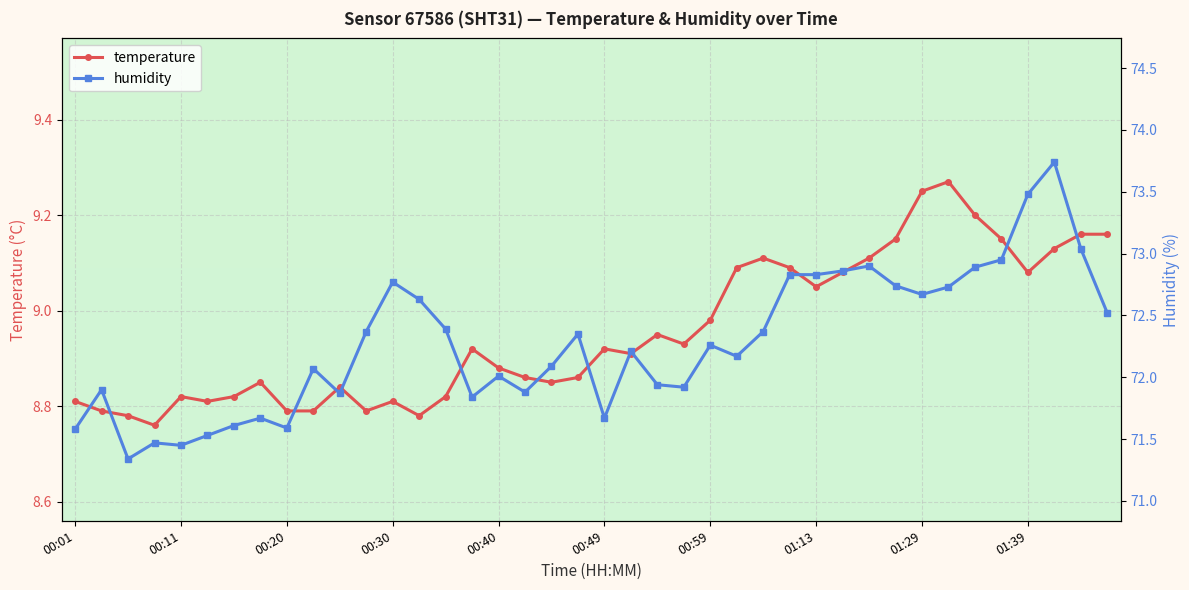

Is it true that temperature equals 8.8 at 00:20?

True